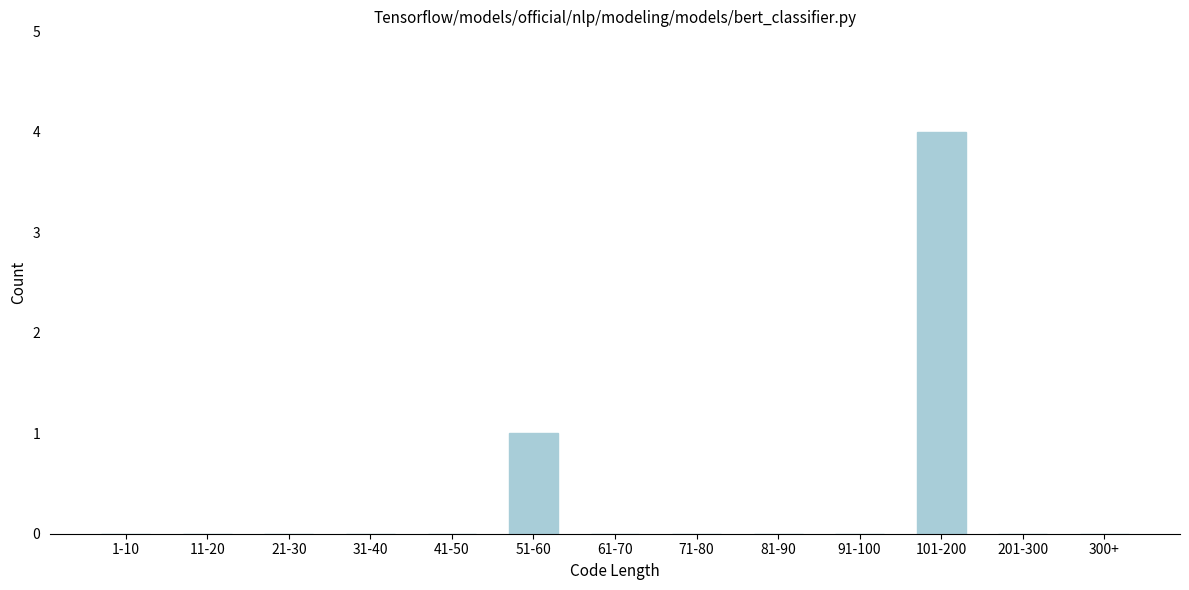

Reading right to left, list all the values displayed in this chart.

300+=0	201-300=0	101-200=4	91-100=0	81-90=0	71-80=0	61-70=0	51-60=1	41-50=0	31-40=0	21-30=0	11-20=0	1-10=0